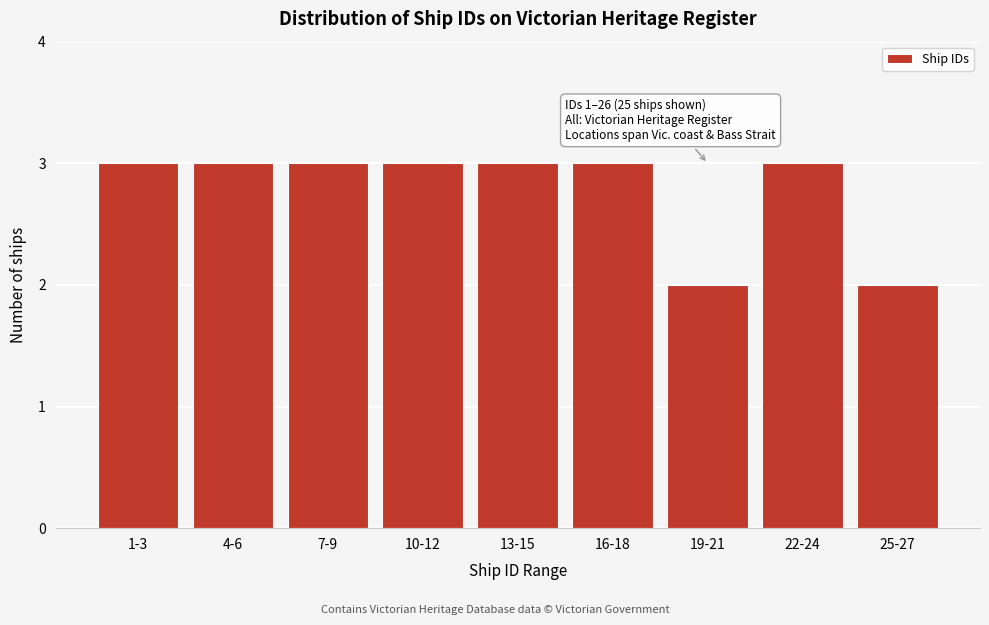

Reading left to right, transcribe all the data shown in this chart.

3	3	3	3	3	3	2	3	2